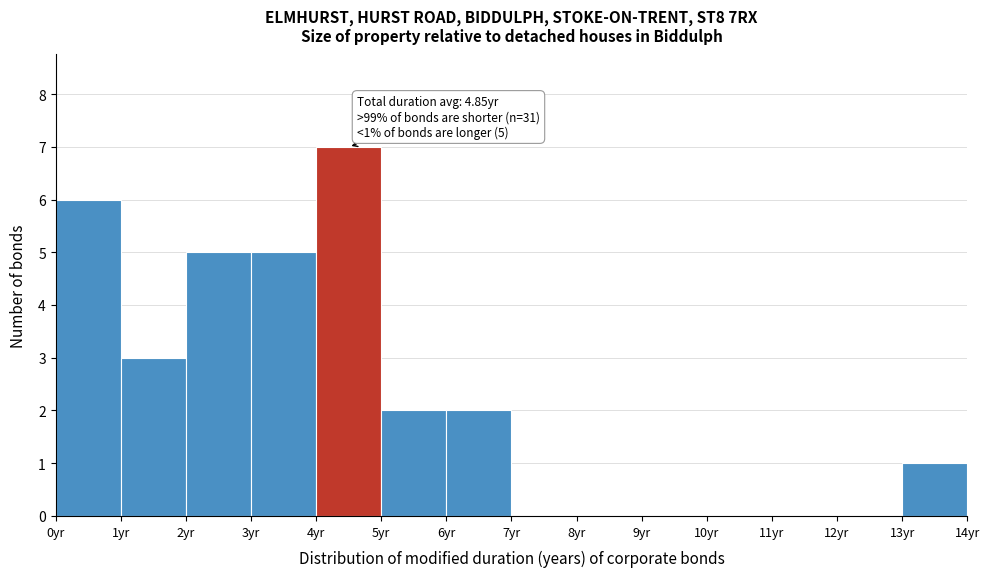

Over which range of the x-axis is the bar tallest?

4 to 5